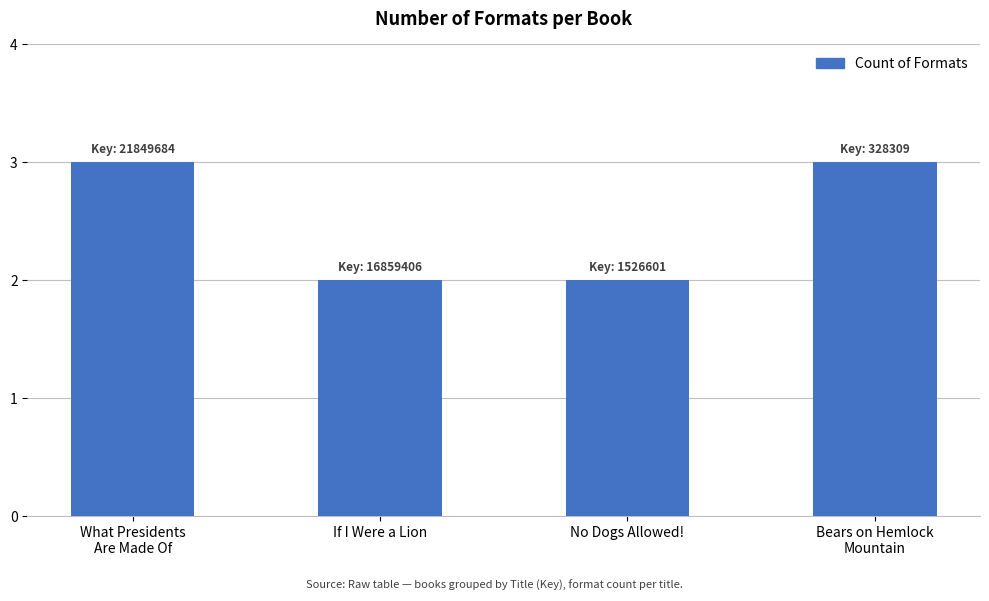

What is the label of the 3rd bar from the right?

If I Were a Lion